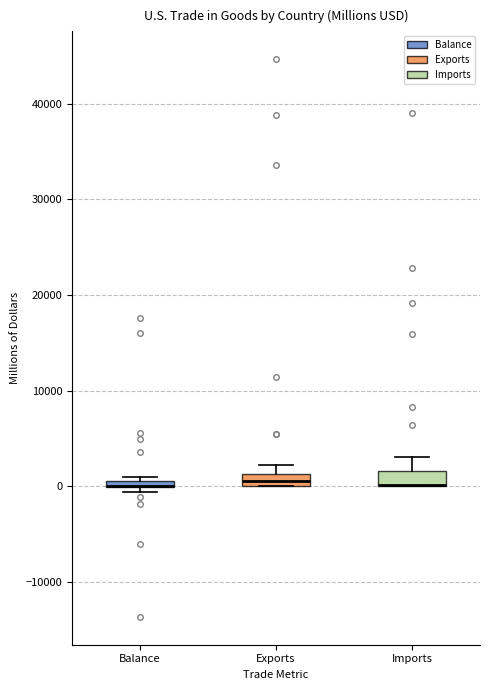

Where is the upper edge of the box for Exports on the y-axis? The values are not printed on the chart, so give them approximately, as read against the axis.

1000